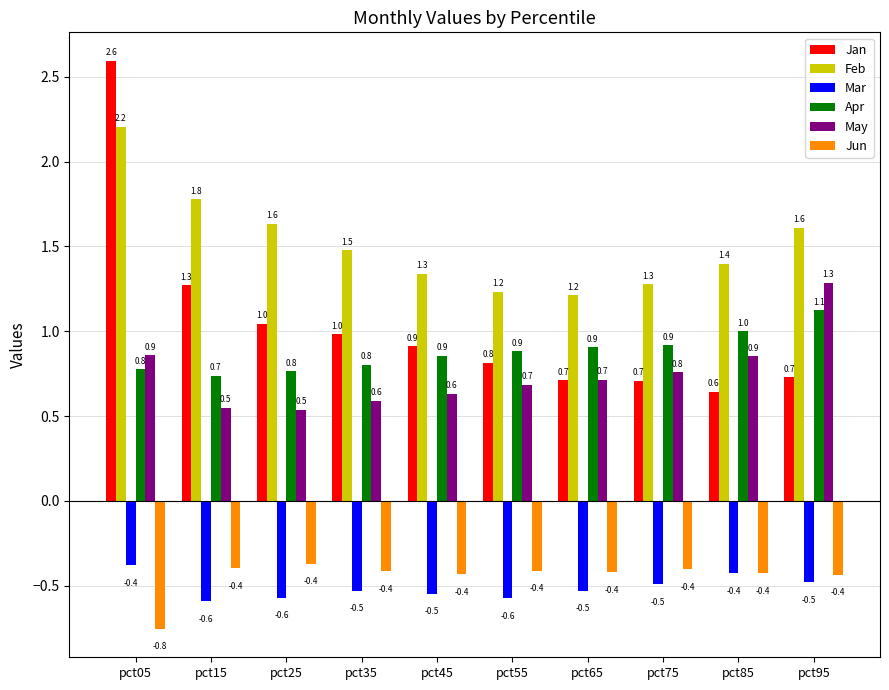

Reading left to right, extract all data points from this chart.

Jan: 2.6	1.3	1.0	1.0	0.9	0.8	0.7	0.7	0.6	0.7
Feb: 2.2	1.8	1.6	1.5	1.3	1.2	1.2	1.3	1.4	1.6
Mar: -0.4	-0.6	-0.6	-0.5	-0.5	-0.6	-0.5	-0.5	-0.4	-0.5
Apr: 0.8	0.7	0.8	0.8	0.9	0.9	0.9	0.9	1.0	1.1
May: 0.9	0.5	0.5	0.6	0.6	0.7	0.7	0.8	0.9	1.3
Jun: -0.8	-0.4	-0.4	-0.4	-0.4	-0.4	-0.4	-0.4	-0.4	-0.4